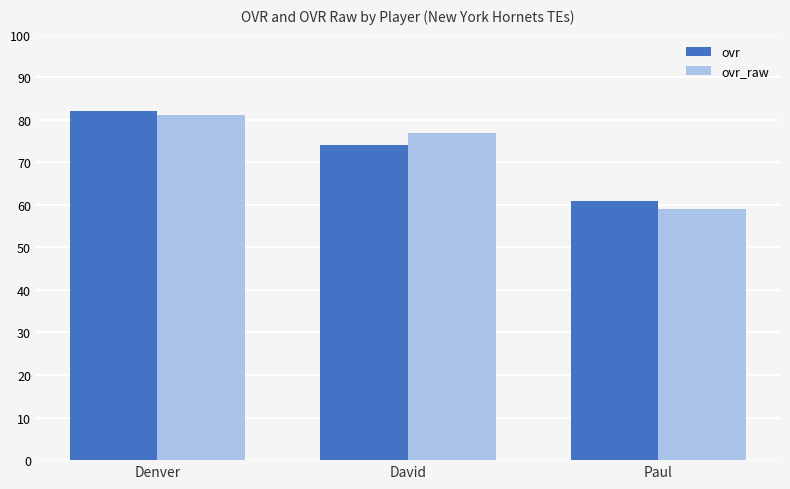

The value of ovr at Denver is 82. True or false?

True